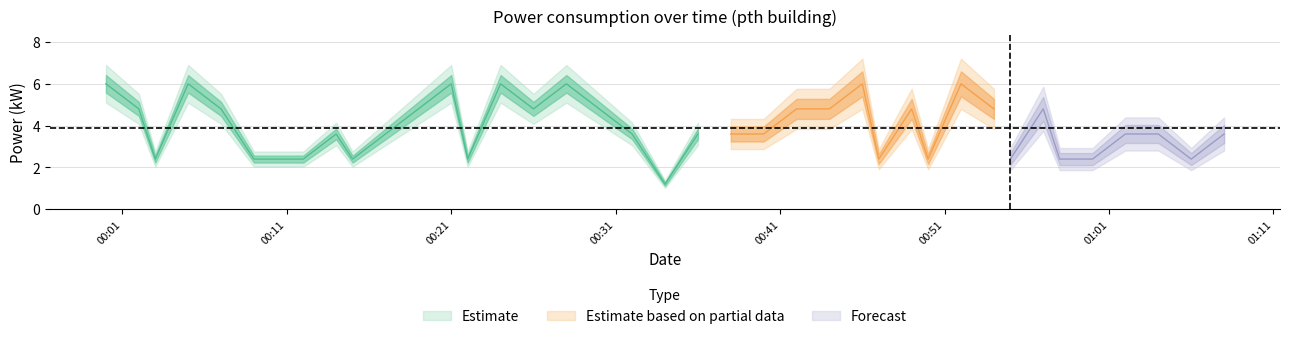

How many categories are shown in the chart?

40